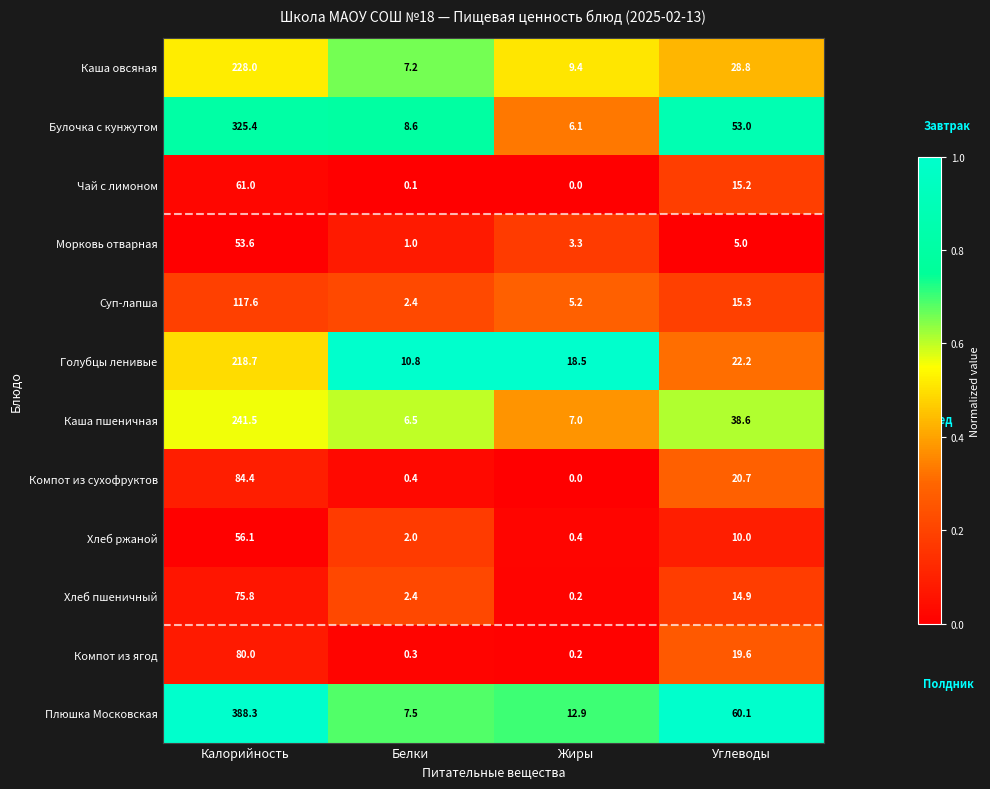

What is the total value across all series at Калорийность?

1930.4